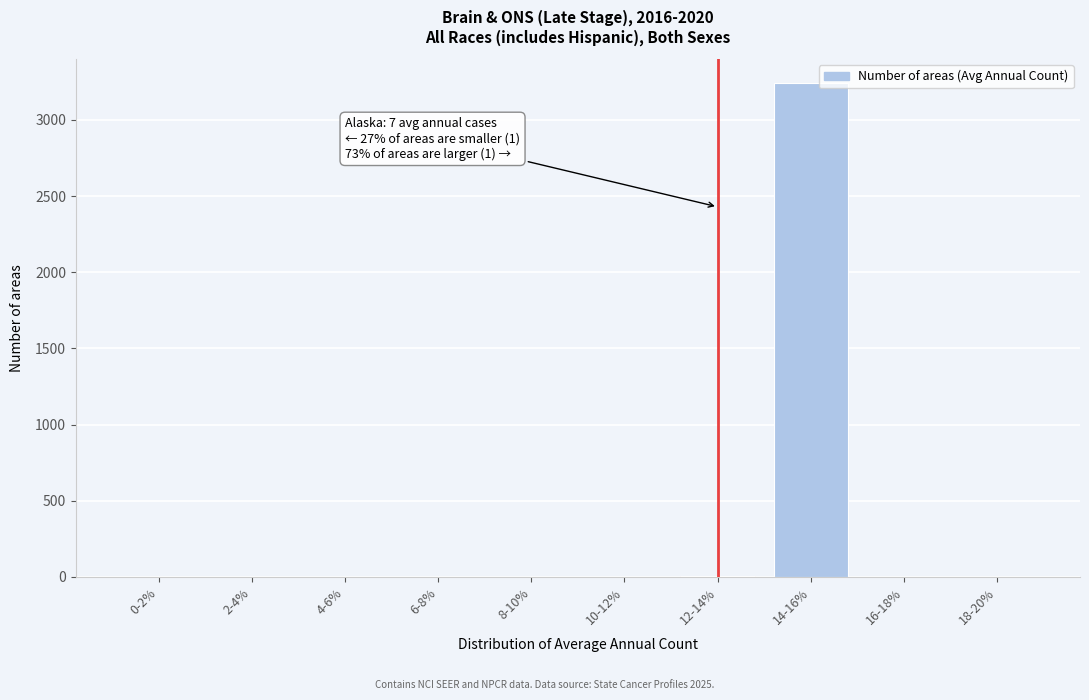

Is it true that the value at 0-2% is -1637?

False